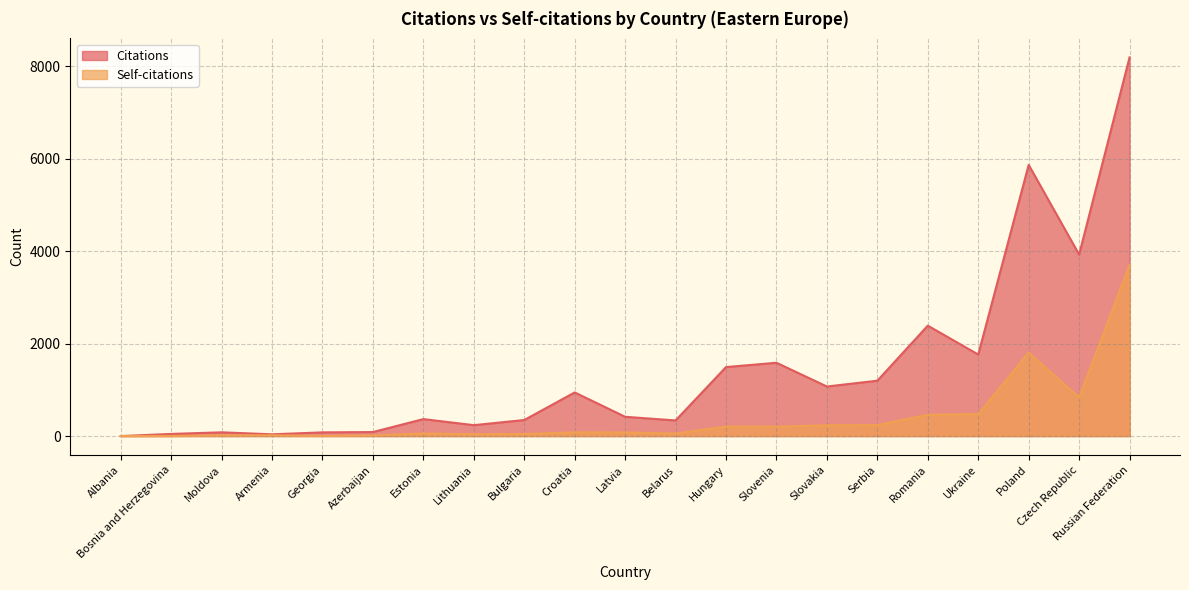

Which series has the largest total across all categories?

Citations